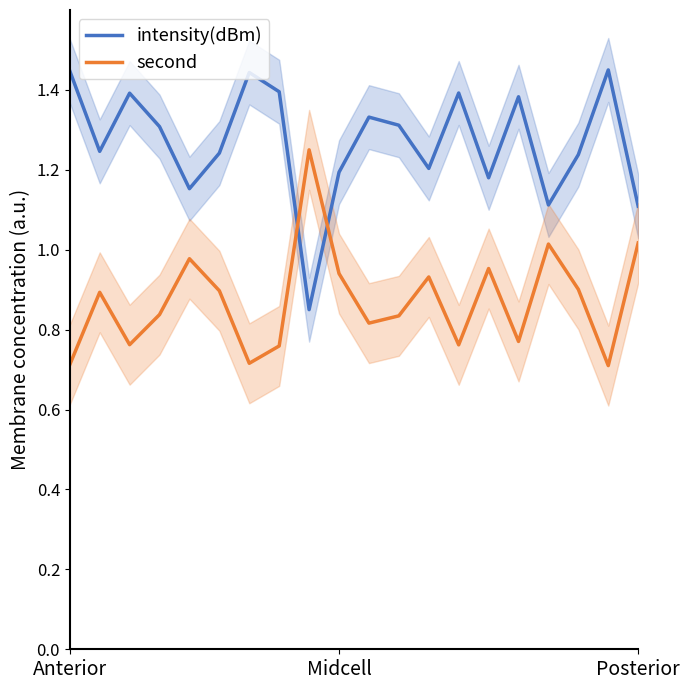

Reading left to right, list all the values displayed in this chart.

intensity(dBm): 1.4	1.2	1.4	1.3	1.2	1.2	1.4	1.4	0.8	1.2	1.3	1.3	1.2	1.4	1.2	1.4	1.1	1.2	1.4	1.1
second: 0.7	0.9	0.8	0.8	1.0	0.9	0.7	0.8	1.2	0.9	0.8	0.8	0.9	0.8	1.0	0.8	1.0	0.9	0.7	1.0